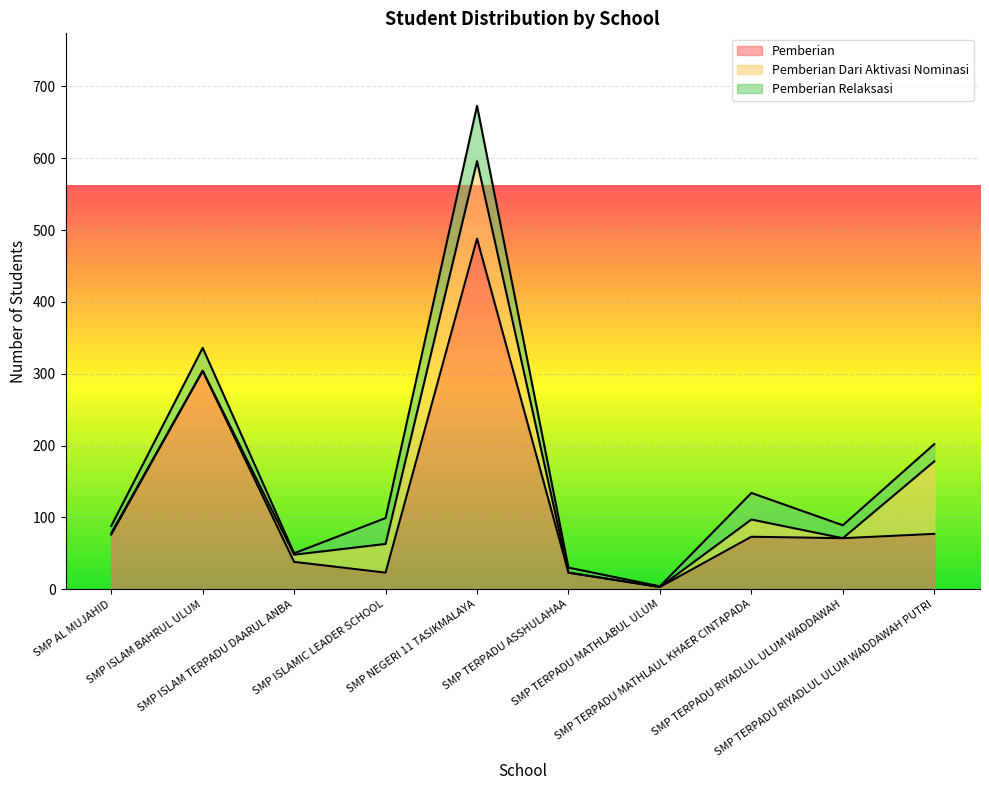

Where is Pemberian Dari Aktivasi Nominasi nearest to the value 54?

SMP ISLAMIC LEADER SCHOOL